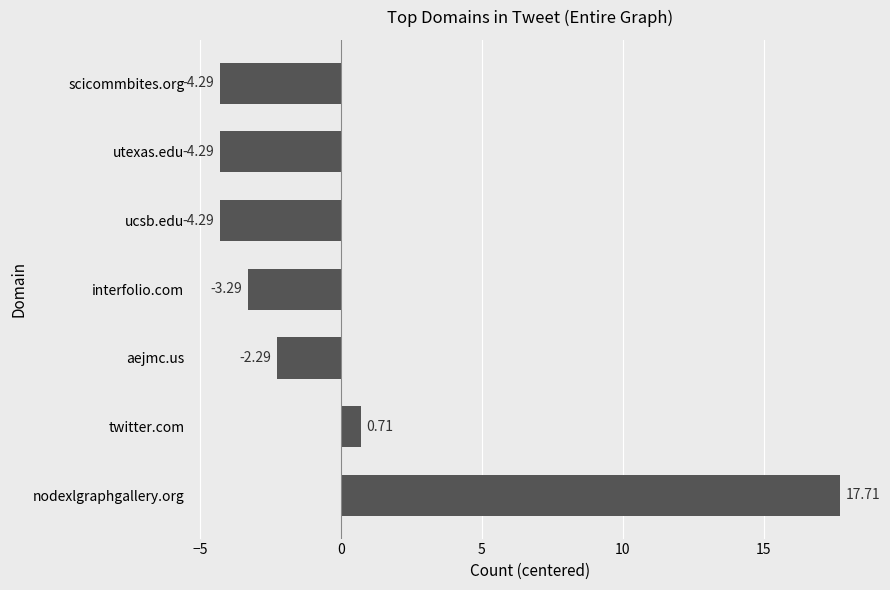

Which label corresponds to the largest value in the chart?

nodexlgraphgallery.org